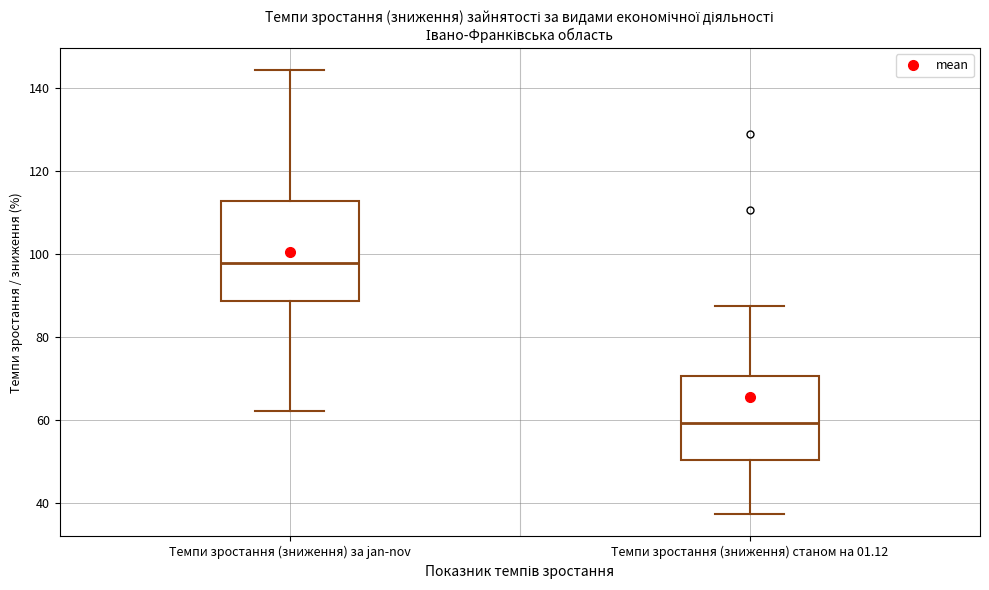

Reading left to right, read every box against the y-axis: the position of its median line, the range the box covers, and the ends of its whiskers. The values are not printed on the chart, so give them approximately, as read against the axis.

Темпи зростання (зниження) за jan-nov: median 98, box 88 to 112, whiskers 62 to 144
Темпи зростання (зниження) станом на 01.12: median 60, box 50 to 70, whiskers 38 to 88